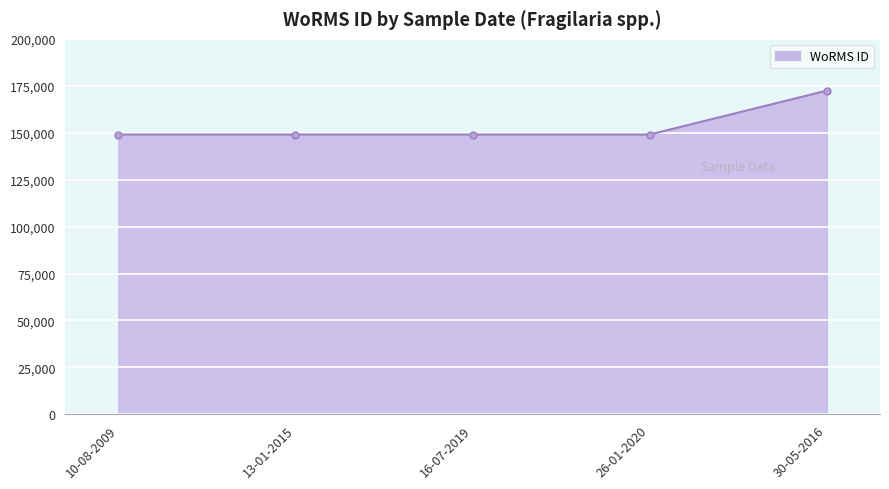

What is the sum of all values?

768531